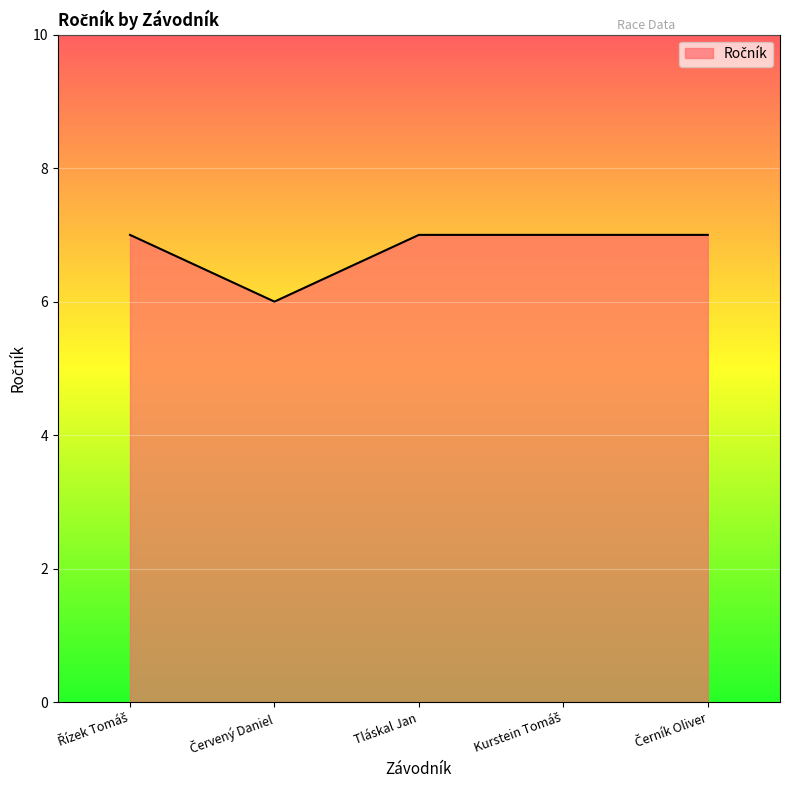

What is the average value?

7